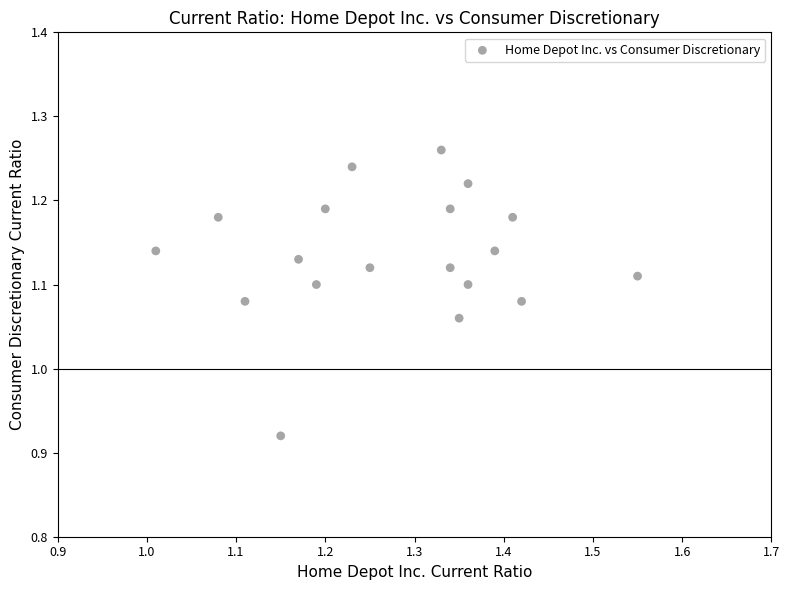

What is the range of Y values (max minus min)?

0.3